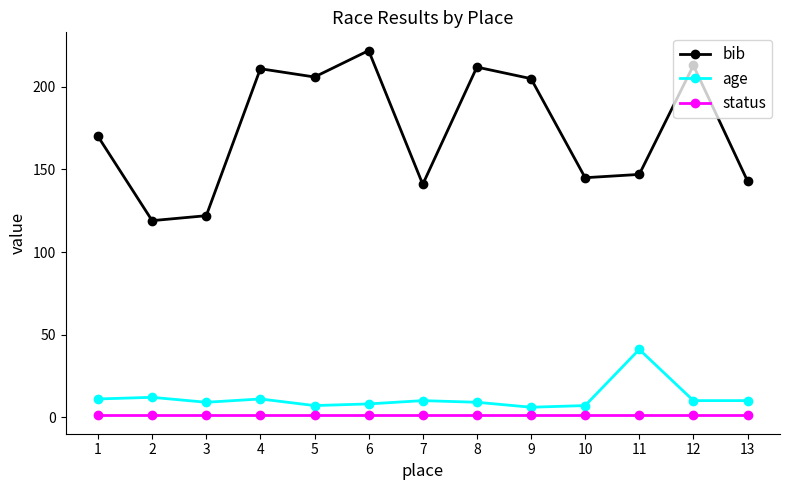

What is the value of the bib point at the 7th from the left?

141